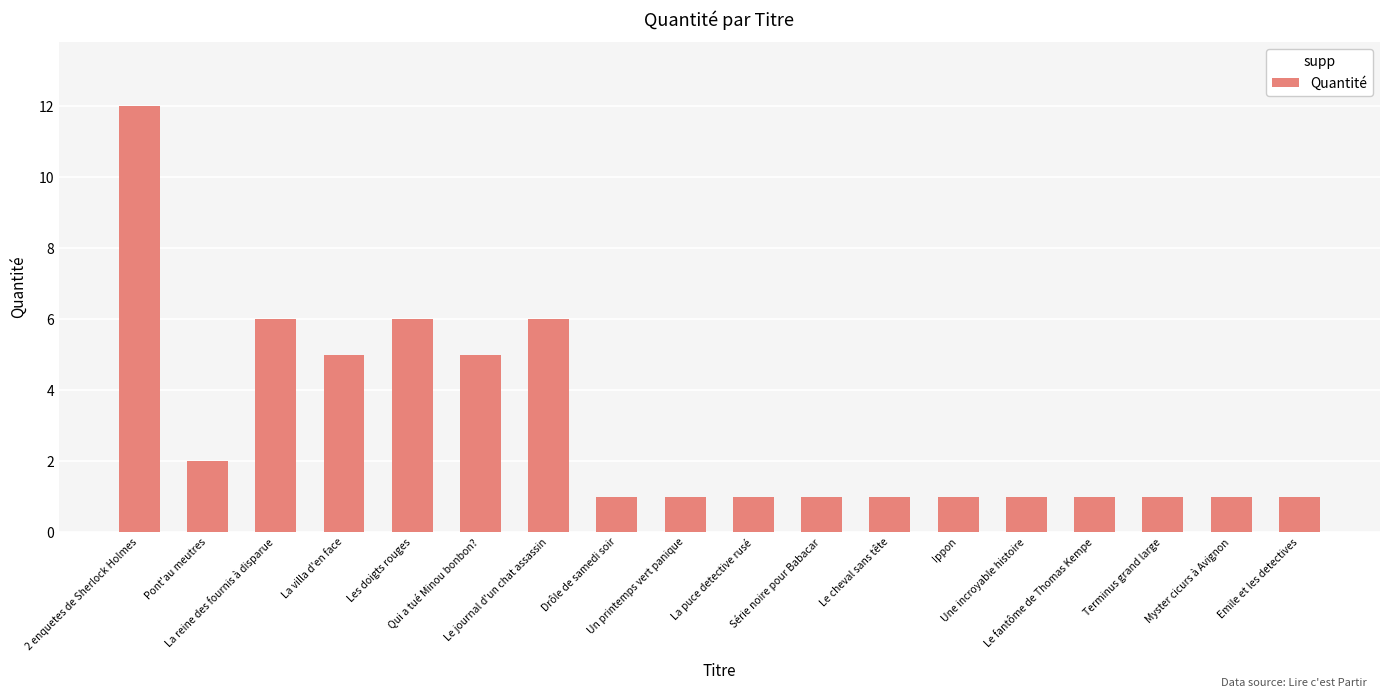

What is the maximum value shown in the chart?

12